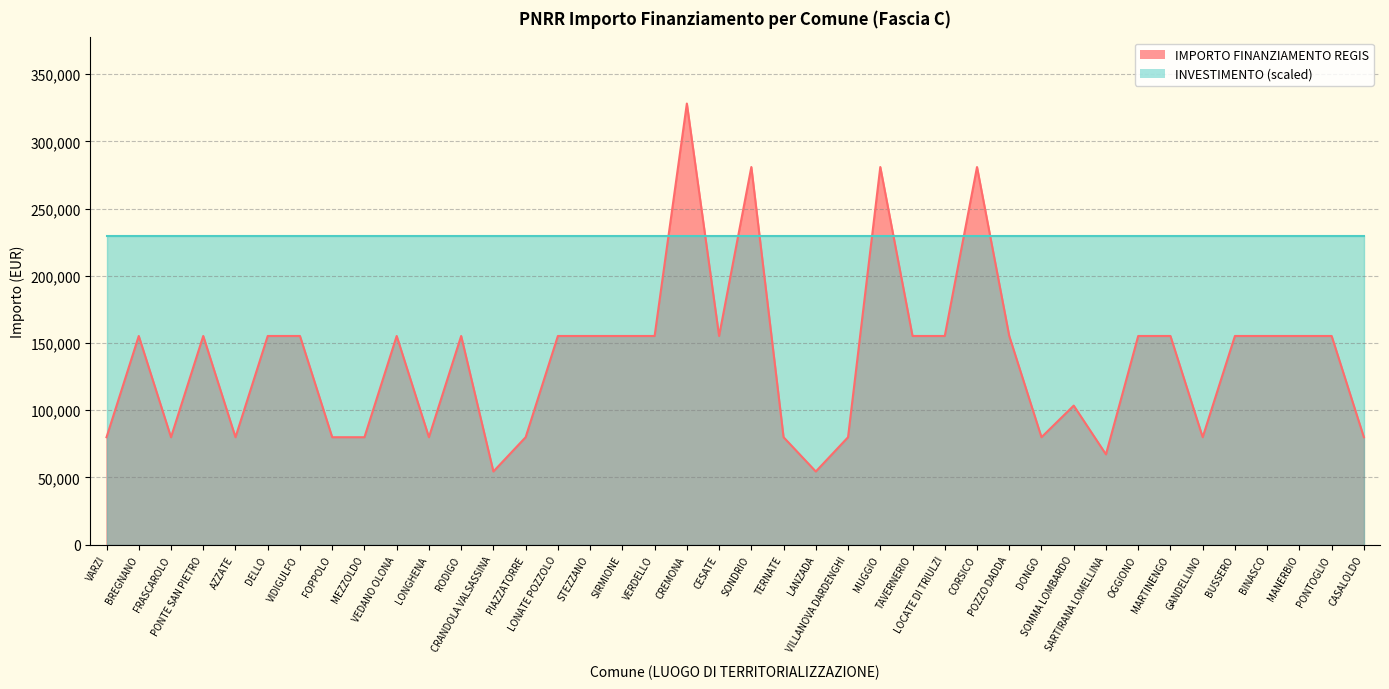

Reading right to left, what are all the values shown in this chart?

CASALOLDO=79922	PONTOGLIO=155234	MANERBIO=155234	BINASCO=155234	BUSSERO=155234	GANDELLINO=79922	MARTINENGO=155234	OGGIONO=155234	SARTIRANA LOMELLINA=67167	SOMMA LOMBARDO=103444	DONGO=79922	POZZO DADDA=155234	CORSICO=280932	LOCATE DI TRIULZI=155234	TAVERNERIO=155234	MUGGIO=280932	VILLANOVA DARDENGHI=79922	LANZADA=54412	TERNATE=79922	SONDRIO=280932	CESATE=155234	CREMONA=328160	VERDELLO=155234	SIRMIONE=155234	STEZZANO=155234	LONATE POZZOLO=155234	PIAZZATORRE=79922	CRANDOLA VALSASSINA=54412	RODIGO=155234	LONGHENA=79922	VEDANO OLONA=155234	MEZZOLDO=79922	FOPPOLO=79922	VIDIGULFO=155234	DELLO=155234	AZZATE=79922	PONTE SAN PIETRO=155234	FRASCAROLO=79922	BREGNANO=155234	VARZI=79922